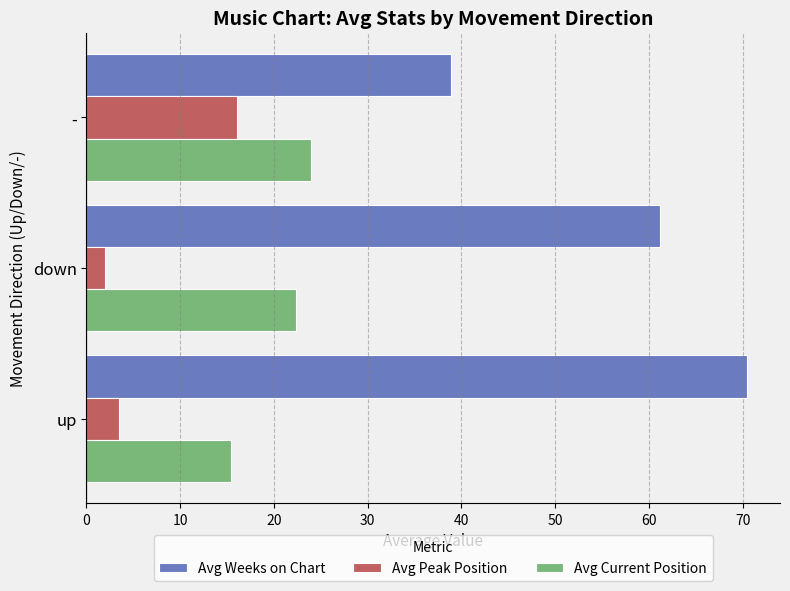

Is it true that Avg Current Position equals 25.9 at up?

False